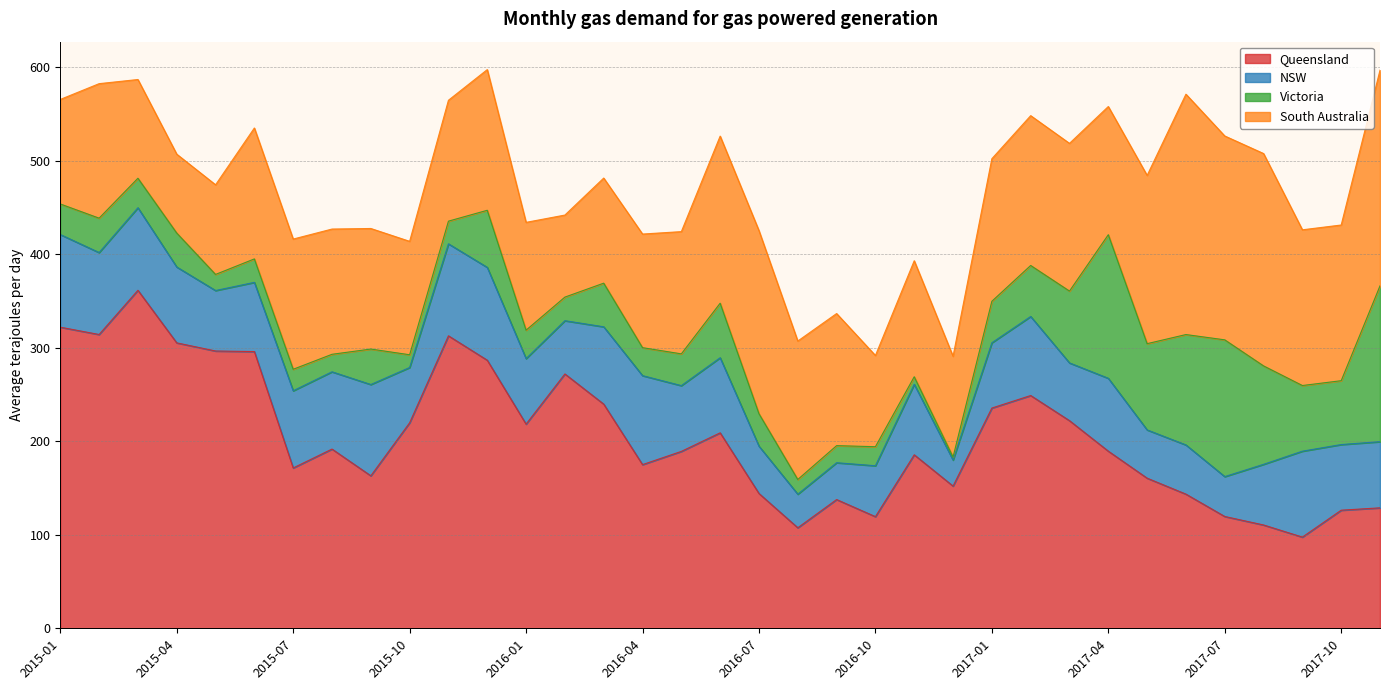

Reading left to right, transcribe all the data shown in this chart.

Queensland: 2015-01=321.9	2015-02=314.1	2015-03=361.4	2015-04=305.2	2015-05=296.5	2015-06=295.9	2015-07=171.4	2015-08=191.6	2015-09=163.1	2015-10=219.7	2015-11=312.7	2015-12=286.6	2016-01=218.3	2016-02=271.9	2016-03=239.7	2016-04=175.0	2016-05=189.1	2016-06=209.0	2016-07=144.2	2016-08=107.5	2016-09=137.7	2016-10=119.4	2016-11=185.5	2016-12=152.1	2017-01=235.5	2017-02=248.9	2017-03=222.0	2017-04=189.4	2017-05=160.5	2017-06=143.4	2017-07=119.5	2017-08=110.5	2017-09=97.5	2017-10=126.3	2017-11=128.8
NSW: 2015-01=99.1	2015-02=87.6	2015-03=88.3	2015-04=81.1	2015-05=64.7	2015-06=74.0	2015-07=82.5	2015-08=82.6	2015-09=97.6	2015-10=59.1	2015-11=98.4	2015-12=99.3	2016-01=70.0	2016-02=56.9	2016-03=82.7	2016-04=95.1	2016-05=70.3	2016-06=80.3	2016-07=50.6	2016-08=35.9	2016-09=39.4	2016-10=54.4	2016-11=75.4	2016-12=27.8	2017-01=69.8	2017-02=84.5	2017-03=61.7	2017-04=77.9	2017-05=51.6	2017-06=52.6	2017-07=42.6	2017-08=64.8	2017-09=91.9	2017-10=70.2	2017-11=70.7
Victoria: 2015-01=32.7	2015-02=36.8	2015-03=31.5	2015-04=36.3	2015-05=17.2	2015-06=25.1	2015-07=23.0	2015-08=18.7	2015-09=37.9	2015-10=13.6	2015-11=24.2	2015-12=61.0	2016-01=30.4	2016-02=25.2	2016-03=46.7	2016-04=29.9	2016-05=34.0	2016-06=58.3	2016-07=34.7	2016-08=15.7	2016-09=18.3	2016-10=20.4	2016-11=8.1	2016-12=3.2	2017-01=44.4	2017-02=54.5	2017-03=76.8	2017-04=153.5	2017-05=92.2	2017-06=118.0	2017-07=146.2	2017-08=105.2	2017-09=70.2	2017-10=68.3	2017-11=166.6
South Australia: 2015-01=111.8	2015-02=143.8	2015-03=105.6	2015-04=84.3	2015-05=95.8	2015-06=140.0	2015-07=139.2	2015-08=133.9	2015-09=128.9	2015-10=121.3	2015-11=129.3	2015-12=150.4	2016-01=115.3	2016-02=87.7	2016-03=112.4	2016-04=121.5	2016-05=130.7	2016-06=178.7	2016-07=195.8	2016-08=148.0	2016-09=141.2	2016-10=97.5	2016-11=124.1	2016-12=107.7	2017-01=152.4	2017-02=160.2	2017-03=157.9	2017-04=137.1	2017-05=179.9	2017-06=257.0	2017-07=218.0	2017-08=227.1	2017-09=166.5	2017-10=166.5	2017-11=230.6